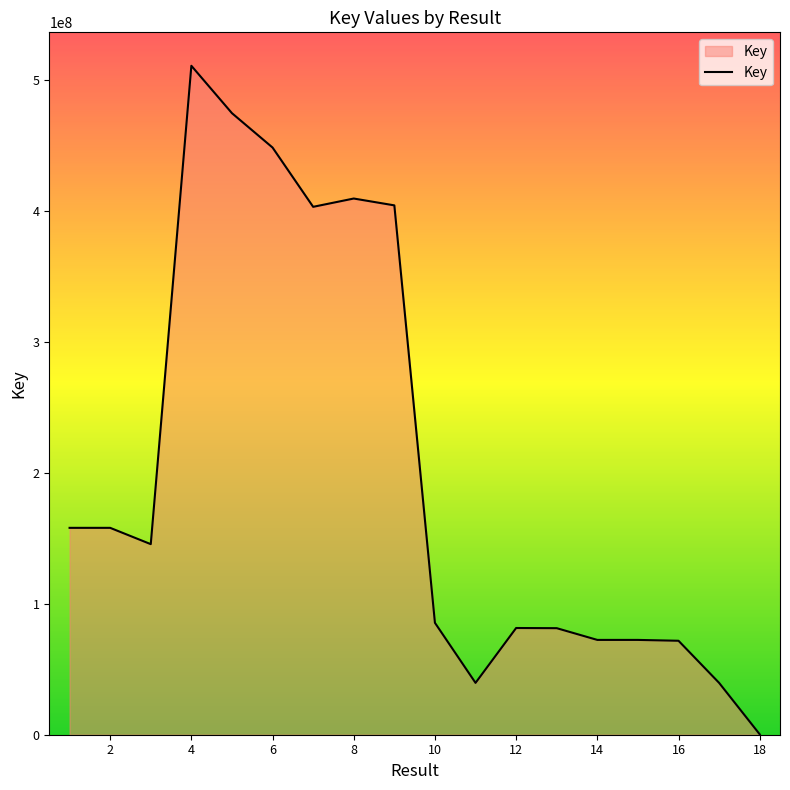

What is the greatest value displayed?

510648802